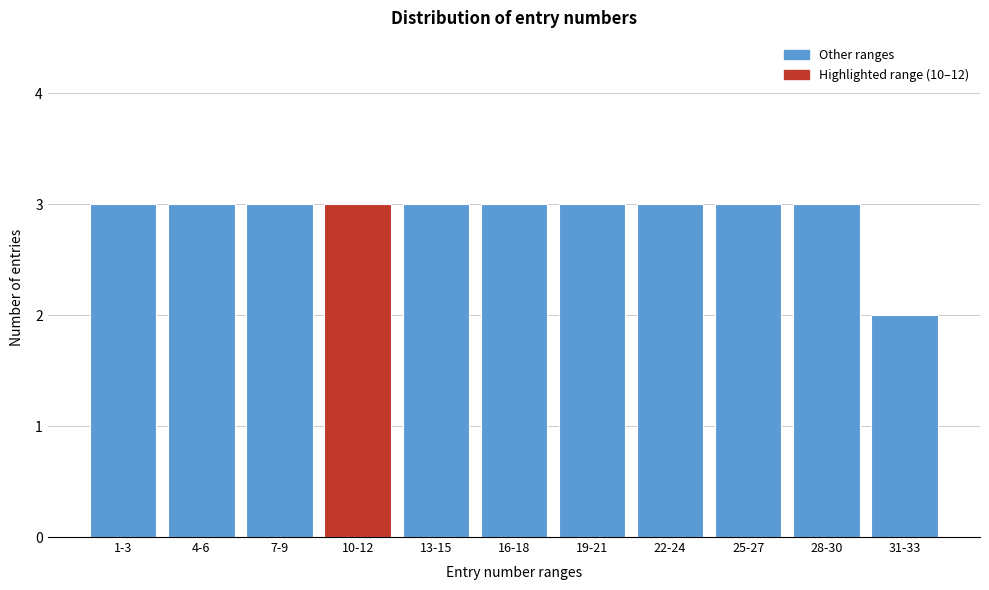

Reading left to right, extract all data points from this chart.

1-3=3	4-6=3	7-9=3	10-12=3	13-15=3	16-18=3	19-21=3	22-24=3	25-27=3	28-30=3	31-33=2